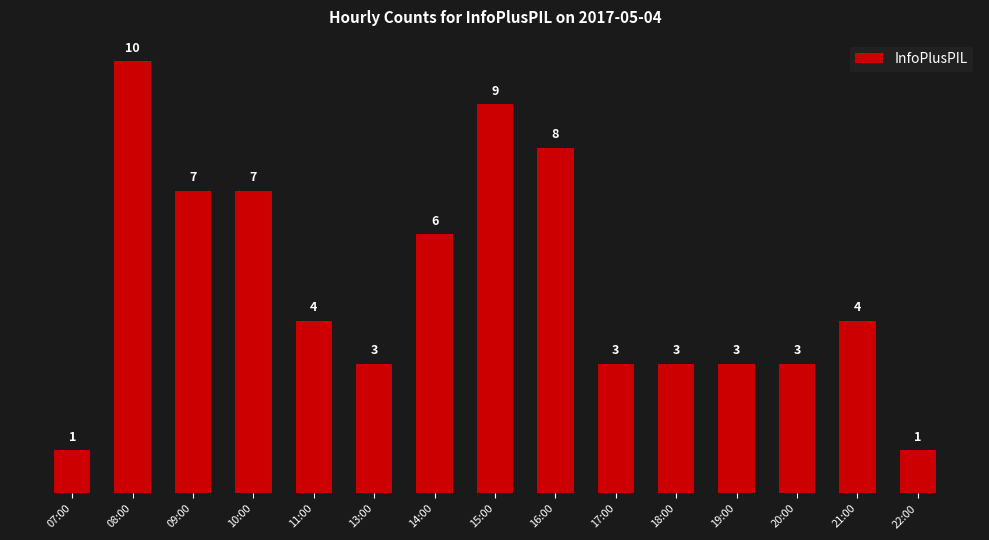

What is the label of the 1st bar from the right?

22:00